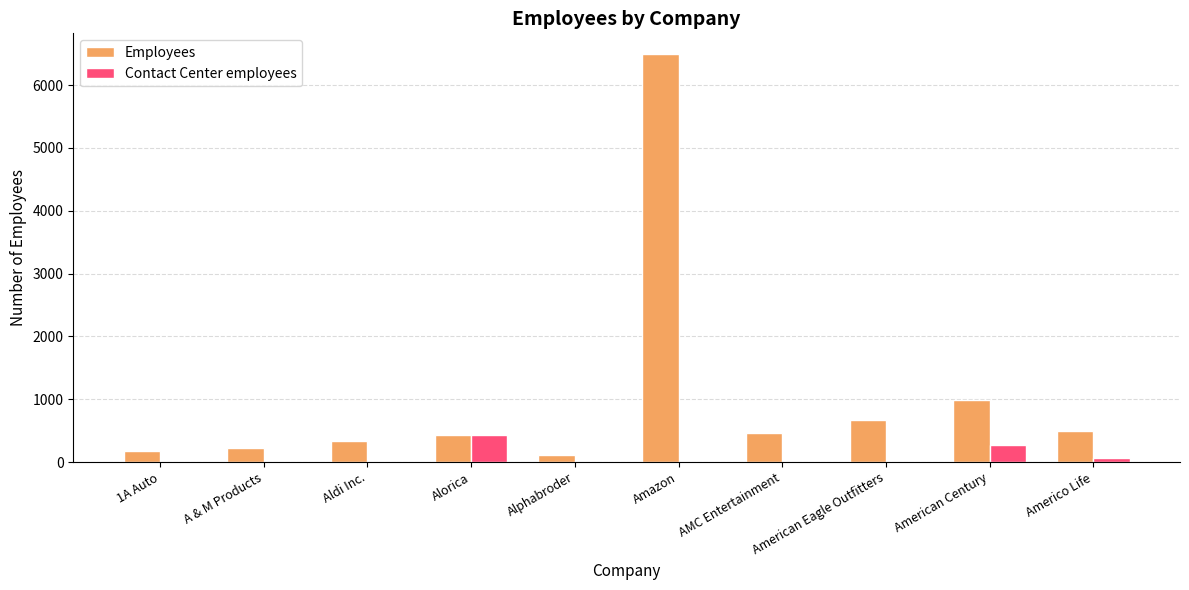

What is the greatest value displayed?

6500